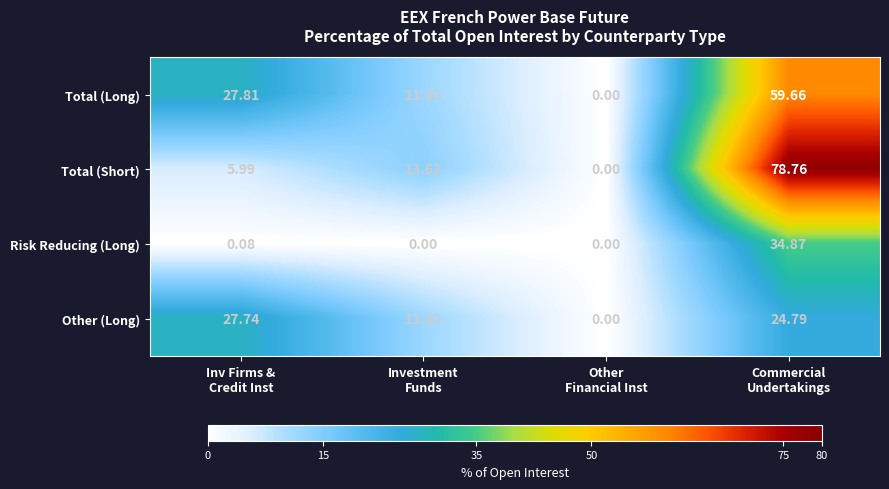

Which series has the largest total across all categories?

Total (Long)